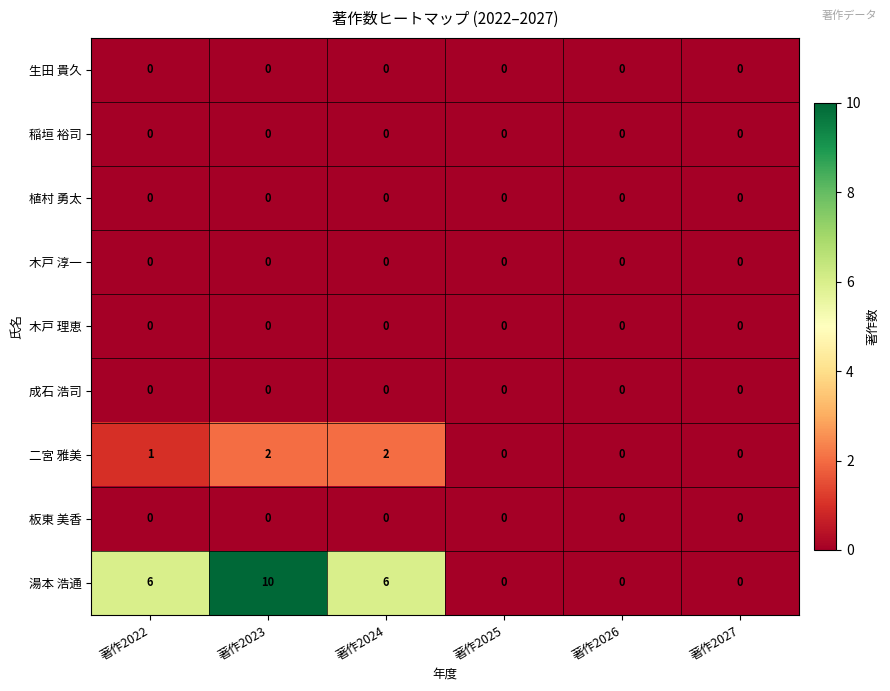

Which series has the largest total across all categories?

湯本 浩通